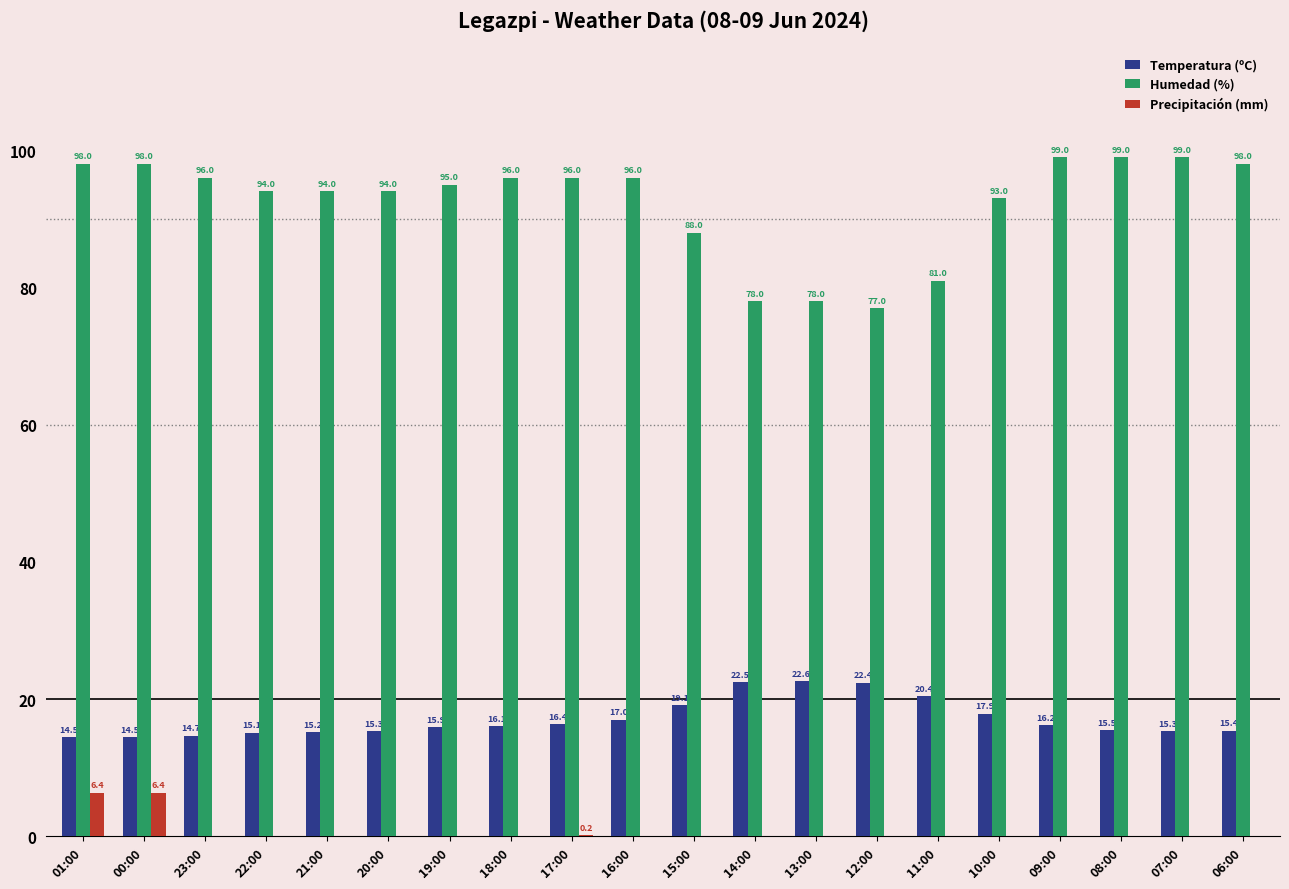

Between 21:00 and 07:00, which series saw the biggest shift?

Humedad (%)